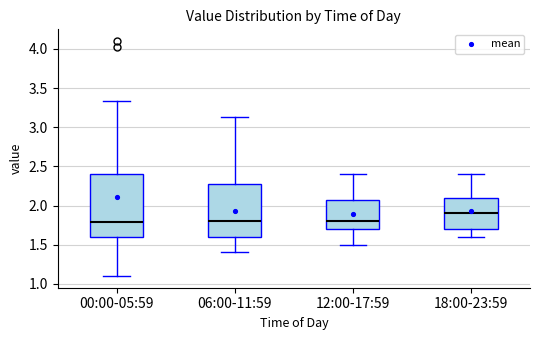

Reading left to right, read every box against the y-axis: the position of its median line, the range the box covers, and the ends of its whiskers. The values are not printed on the chart, so give them approximately, as read against the axis.

00:00-05:59: median 1.80, box 1.60 to 2.40, whiskers 1.10 to 3.35
06:00-11:59: median 1.80, box 1.60 to 2.30, whiskers 1.40 to 3.15
12:00-17:59: median 1.80, box 1.70 to 2.10, whiskers 1.50 to 2.40
18:00-23:59: median 1.90, box 1.70 to 2.10, whiskers 1.60 to 2.40